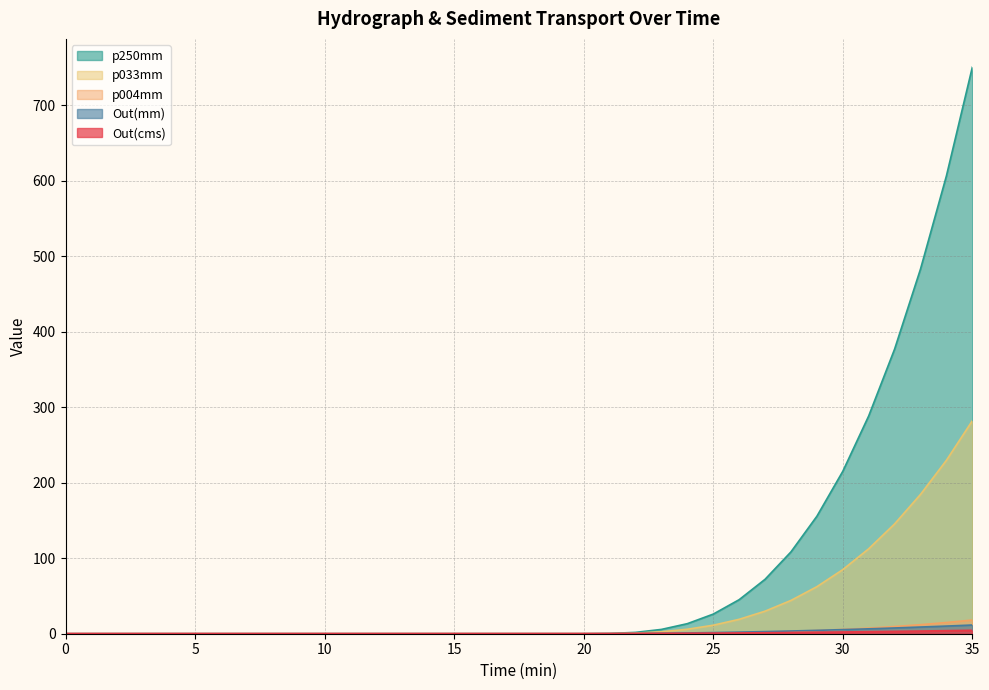

Rank the series by their maximum value, from highest to lowest.

p250mm, p033mm, p004mm, Out(mm), Out(cms)